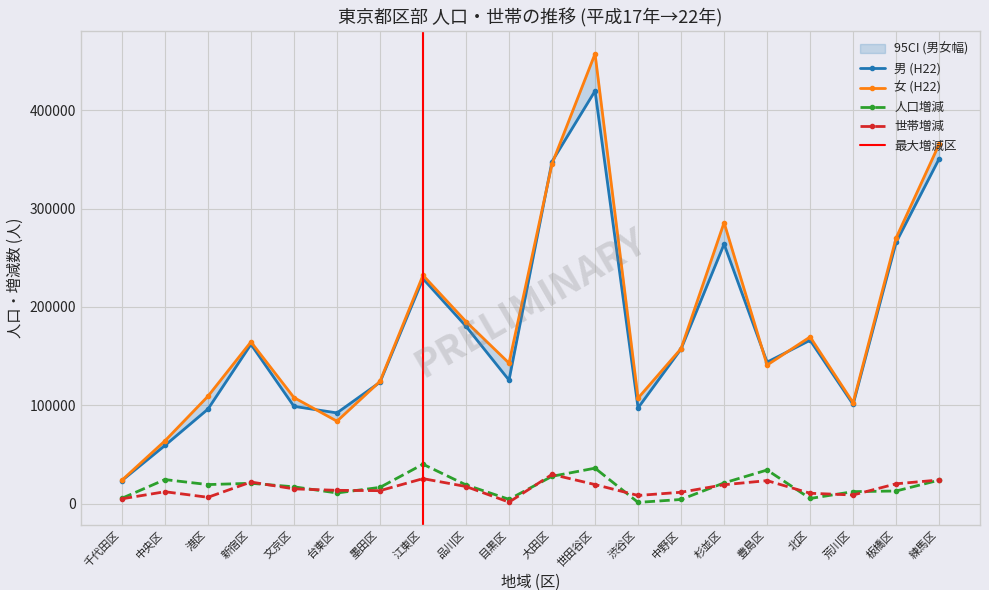

True or false: 女 (H22) has a value of 142338 at 台東区.

False